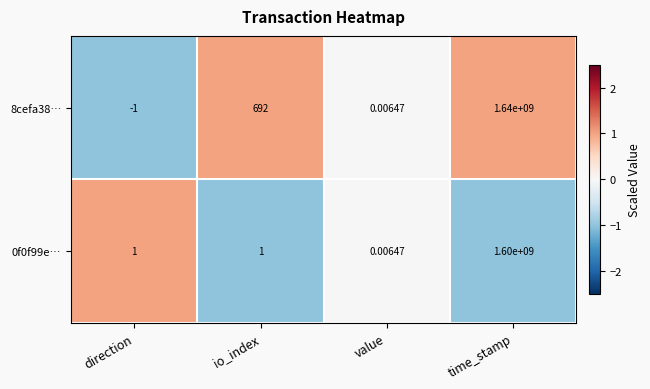

List the labels in order of 8cefa38… value, smallest first.

direction, value, io_index, time_stamp